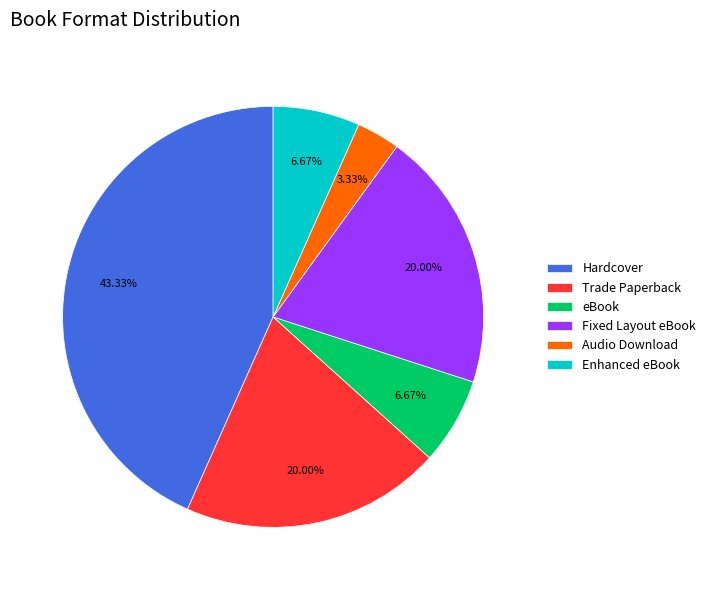

Between Fixed Layout eBook and Hardcover, which is larger?

Hardcover